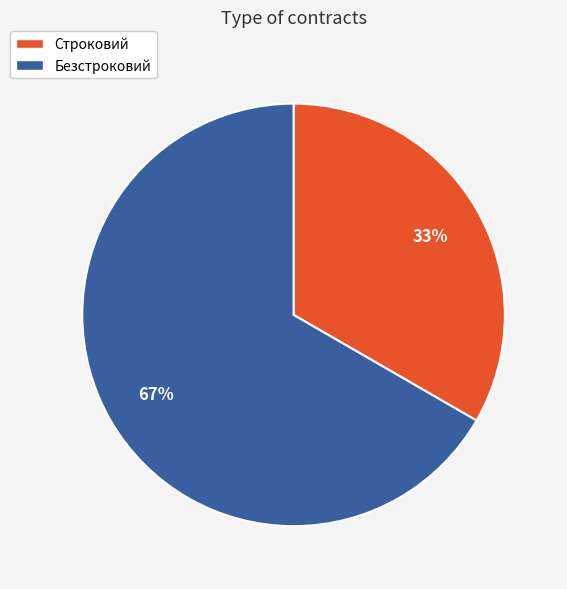

Rank the categories by value from highest to lowest.

Безстроковий, Строковий